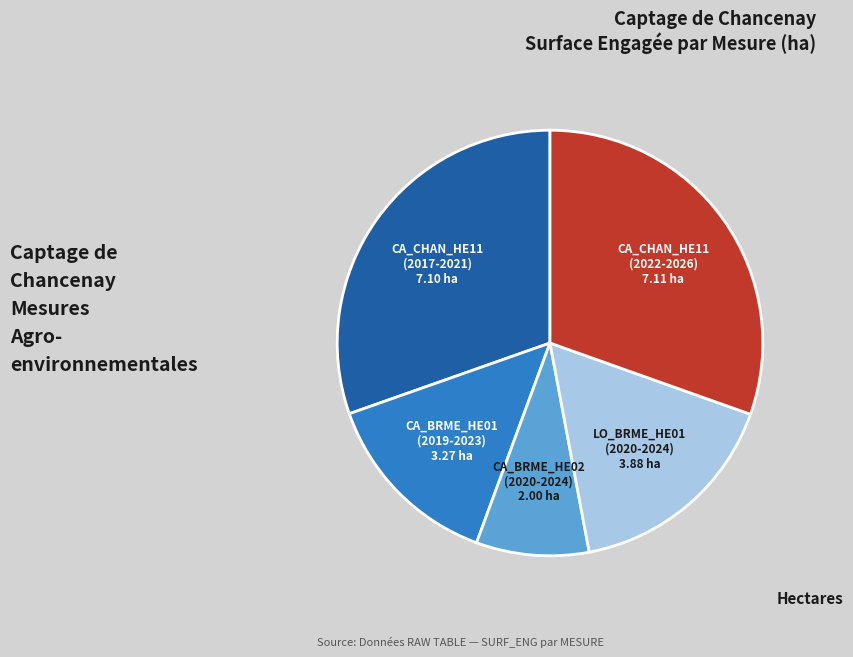

Which category has the smallest portion of the pie?

CA_BRME_HE02 (2020-2024)